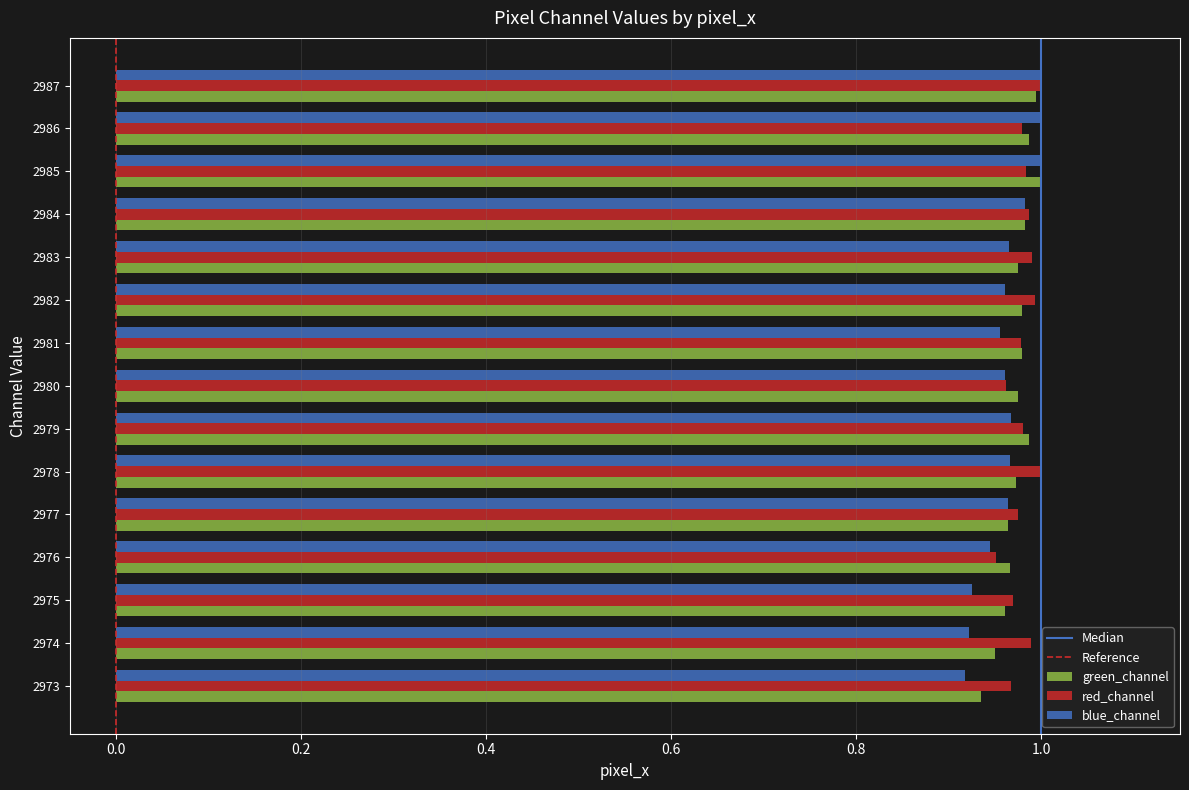

What is the sum of the red_channel values at 2985 and 2974?

2.0